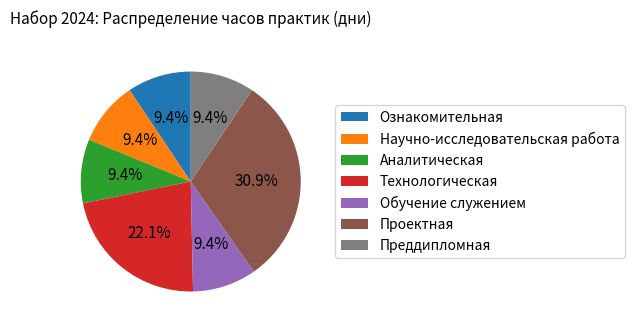

What is the ratio of the value at Научно-исследовательская работа to the value at Преддипломная?

1.0